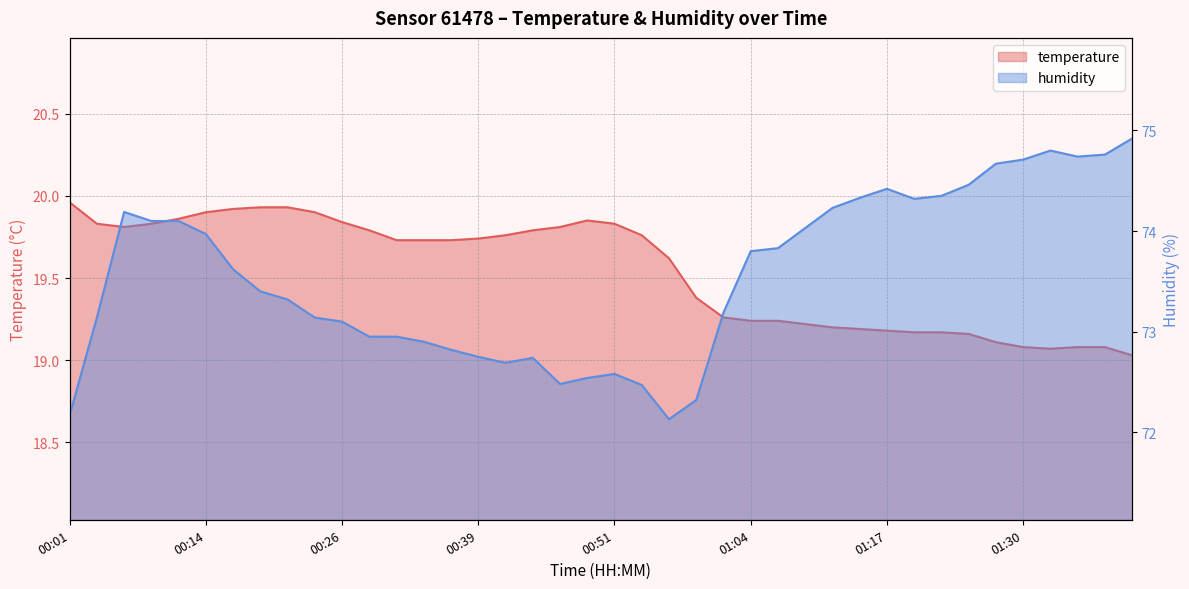

What is the average value of the humidity series?

73.6